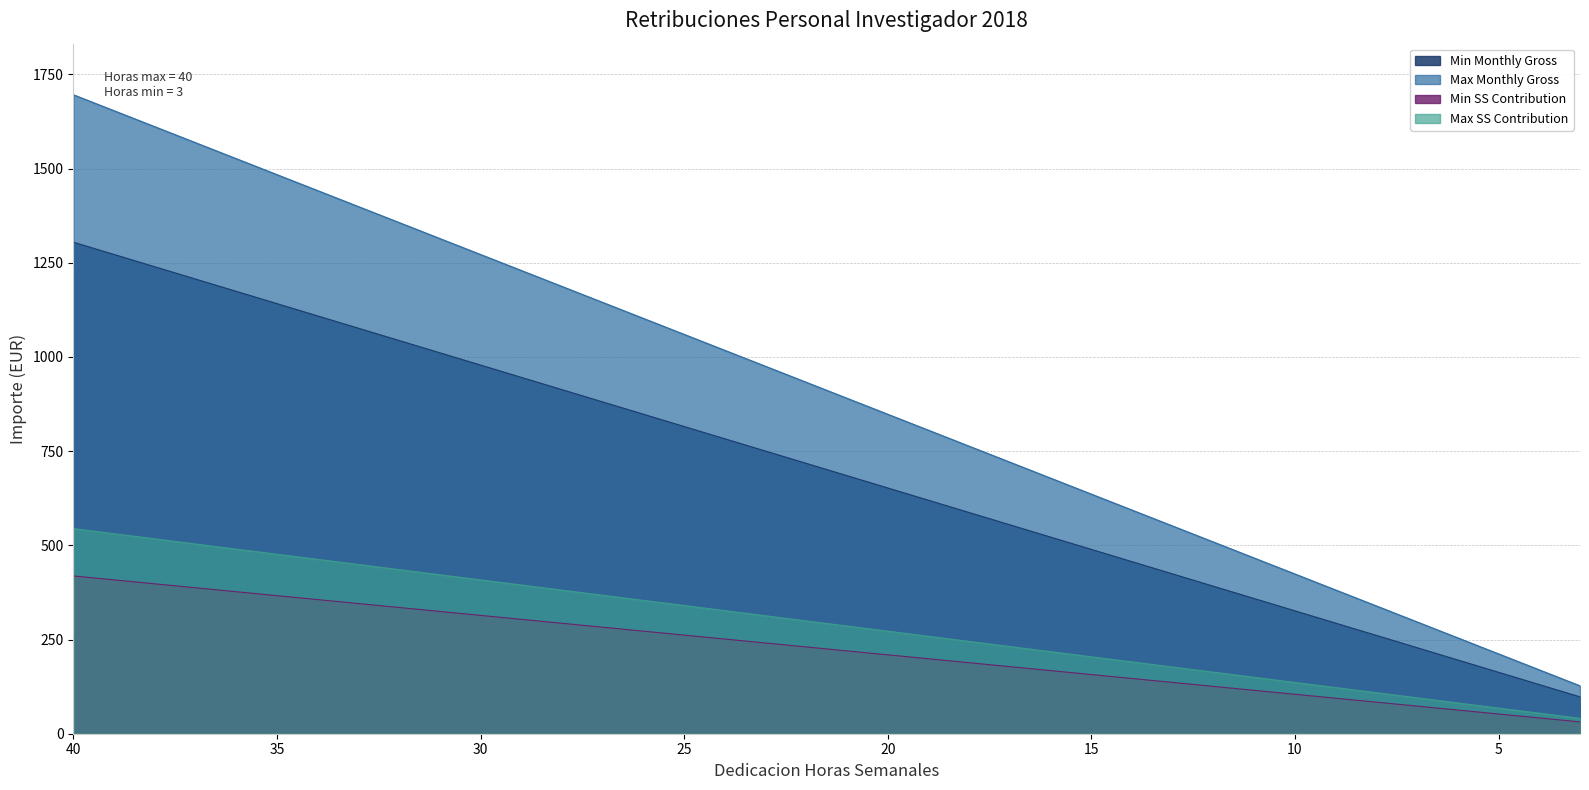

True or false: Min Monthly Gross and Max SS Contribution intersect in this chart.

False